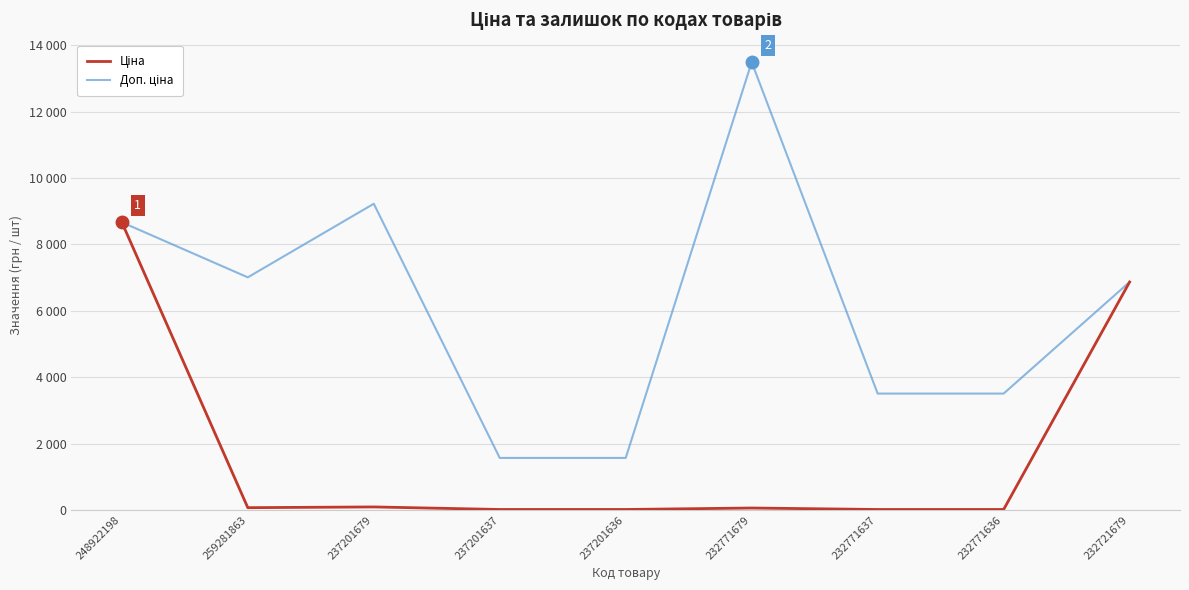

At which label is Ціна closest to 4342?

232721679